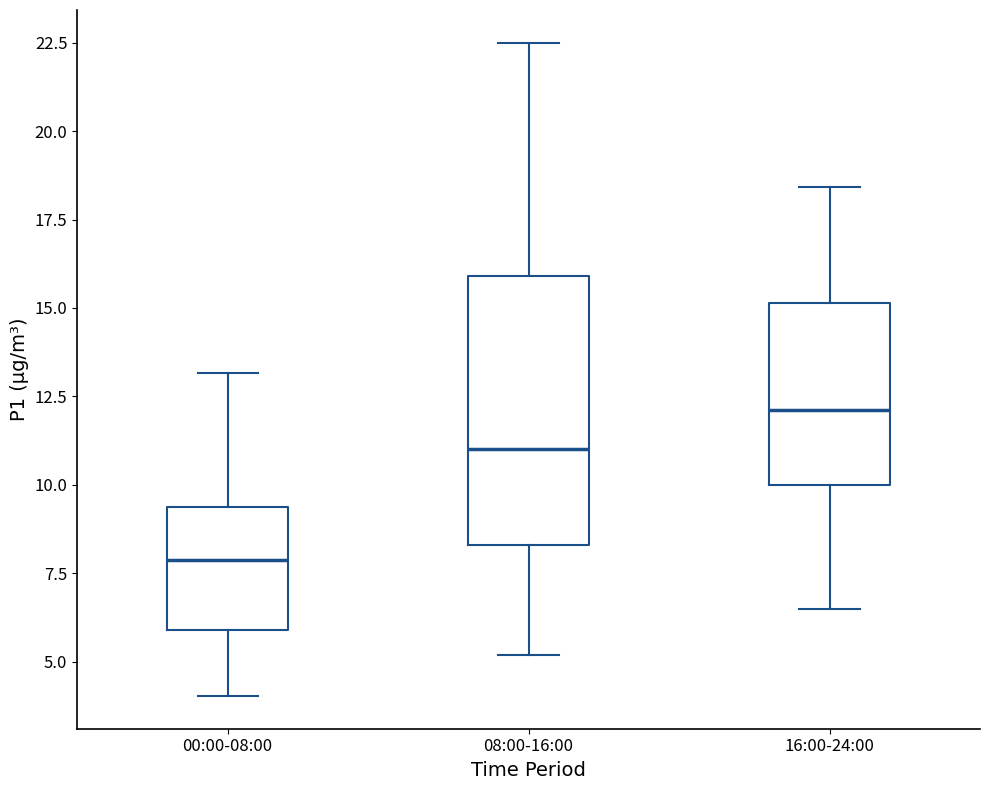

Reading left to right, read every box against the y-axis: the position of its median line, the range the box covers, and the ends of its whiskers. The values are not printed on the chart, so give them approximately, as read against the axis.

00:00-08:00: median 8.0, box 6.0 to 9.5, whiskers 4.0 to 13.0
08:00-16:00: median 11.0, box 8.5 to 16.0, whiskers 5.0 to 22.5
16:00-24:00: median 12.0, box 10.0 to 15.0, whiskers 6.5 to 18.5